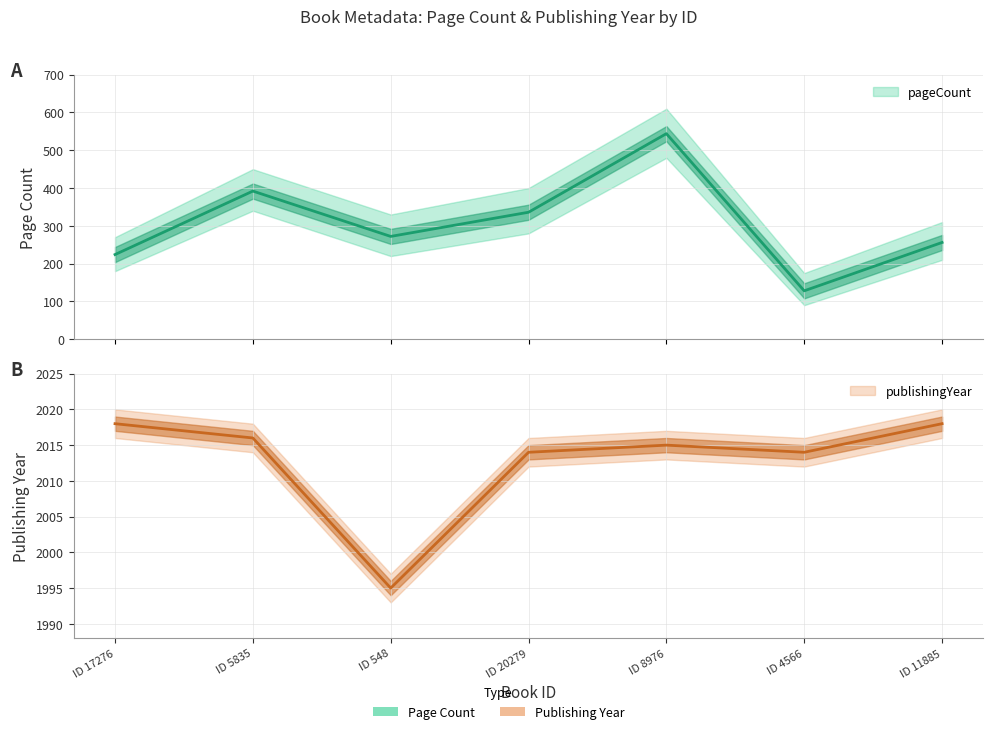

How many interior local valleys does the pageCount series have?

2